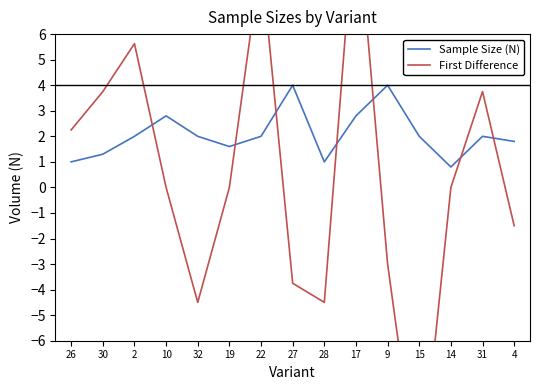

What is the difference between the Sample Size (N) values at 31 and 9?

2.0